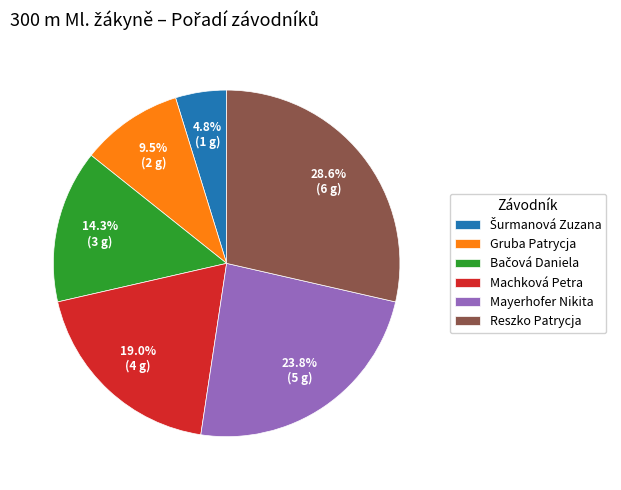

What is the ratio of the value at Gruba Patrycja to the value at Reszko Patrycja?

0.3